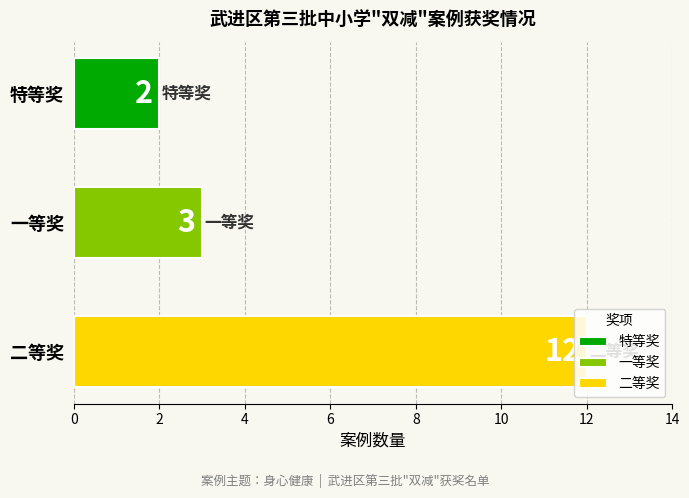

What is the label of the 1st bar from the right?

二等奖